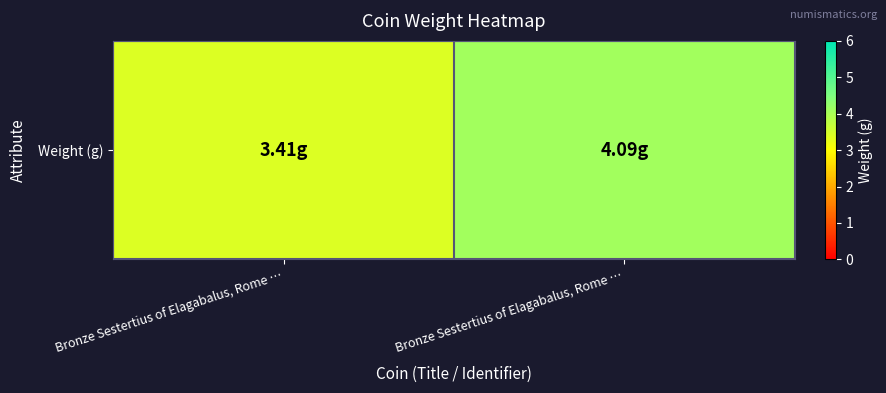

Which category has the highest value across all series?

Bronze Sestertius of Elagabalus, Rome …